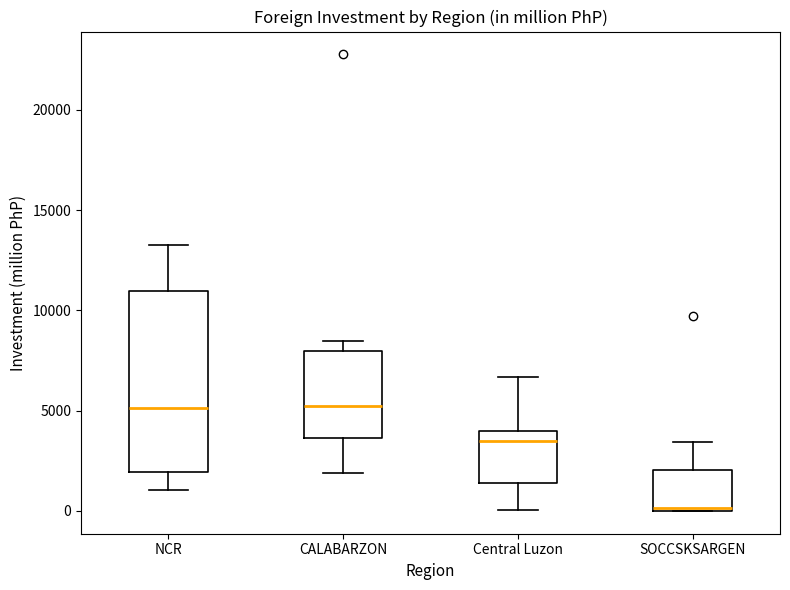

Reading left to right, transcribe this box plot: for each box, give where its median line is, the range the box spans, and where its two whiskers end, as read against the y-axis. The values are not printed on the chart, so give them approximately, as read against the axis.

NCR: median 5000, box 2000 to 11000, whiskers 1000 to 13500
CALABARZON: median 5000, box 3500 to 8000, whiskers 2000 to 8500
Central Luzon: median 3500, box 1500 to 4000, whiskers 0 to 6500
SOCCSKSARGEN: median 0, box 0 to 2000, whiskers 0 to 3500